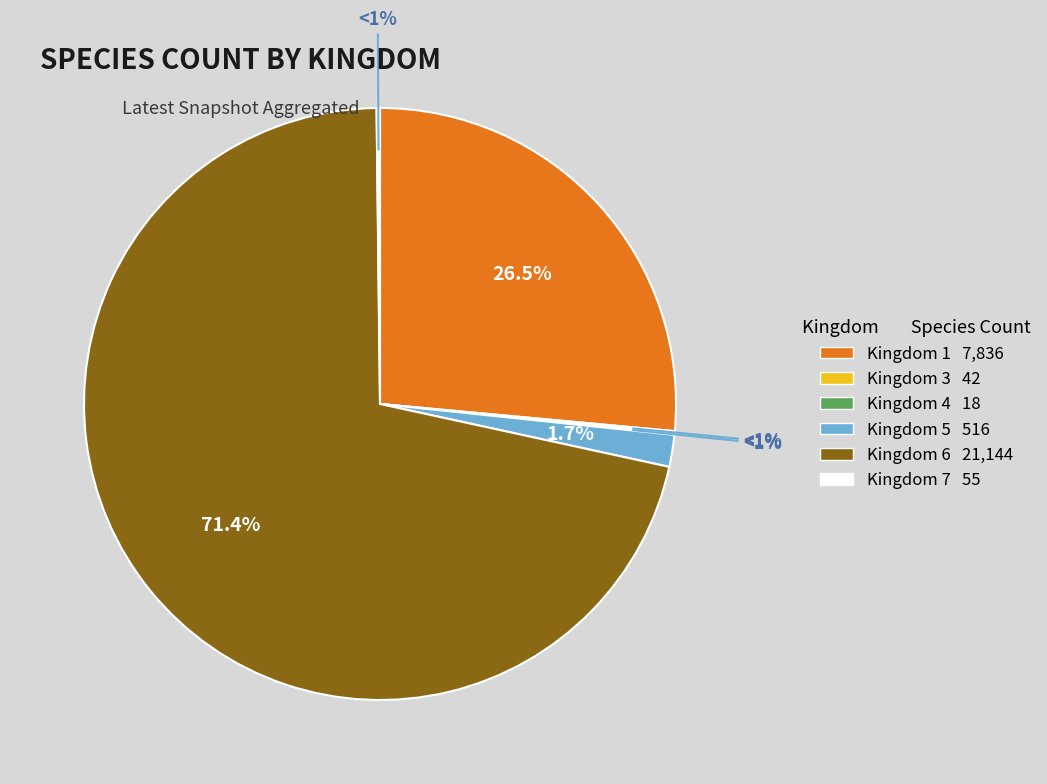

Which category has the smallest portion of the pie?

4